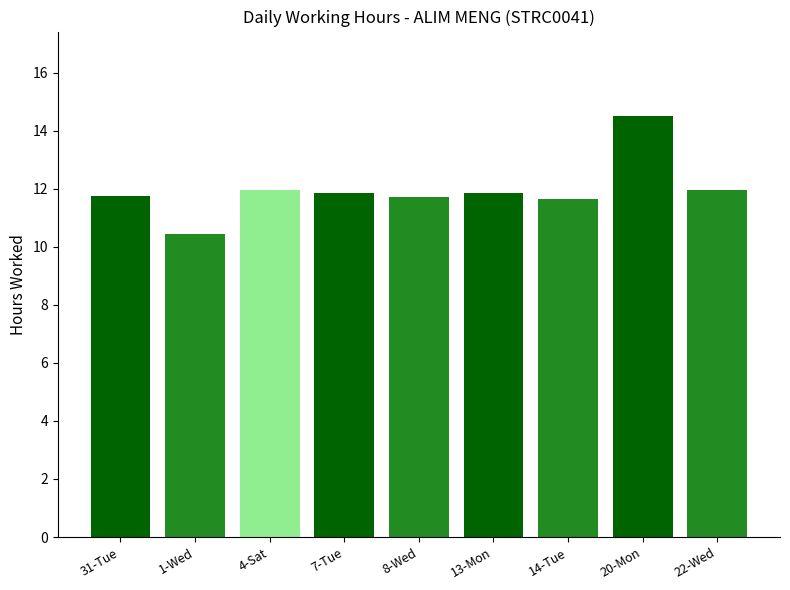

The value at 1-Wed is 10.4. True or false?

True